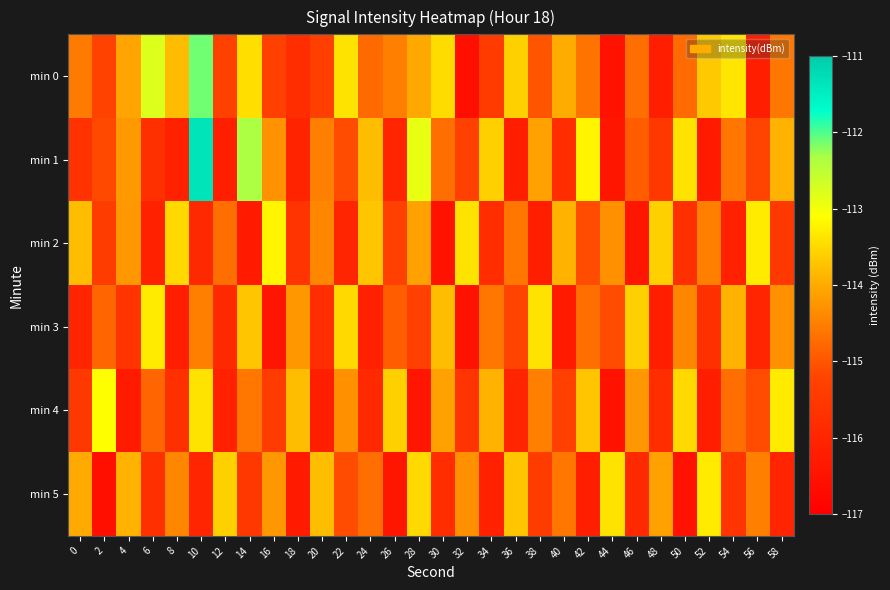

Reading right to left, what are all the values shown in this chart?

min 0: 58=-114.6	56=-116.2	54=-113.4	52=-113.7	50=-114.7	48=-116.2	46=-114.7	44=-116.5	42=-114.6	40=-114.0	38=-115.0	36=-113.6	34=-115.4	32=-116.6	30=-113.5	28=-114.0	26=-114.5	24=-114.7	22=-113.4	20=-115.3	18=-115.8	16=-115.3	14=-113.4	12=-115.3	10=-112.1	8=-113.8	6=-112.8	4=-114.1	2=-115.2	0=-114.6
min 1: 58=-113.9	56=-115.2	54=-114.6	52=-116.3	50=-113.4	48=-115.5	46=-114.9	44=-116.4	42=-113.2	40=-115.8	38=-114.1	36=-116.2	34=-113.6	32=-115.3	30=-114.7	28=-112.9	26=-116.0	24=-113.8	22=-115.1	20=-114.5	18=-116.1	16=-114.3	14=-112.3	12=-116.1	10=-111.4	8=-116.1	6=-115.7	4=-114.2	2=-115.1	0=-115.7
min 2: 58=-115.5	56=-113.3	54=-116.1	52=-114.5	50=-115.7	48=-113.6	46=-116.4	44=-114.3	42=-115.1	40=-113.9	38=-116.2	36=-114.6	34=-115.8	32=-113.4	30=-116.5	28=-114.1	26=-115.3	24=-113.7	22=-116.0	20=-114.4	18=-115.6	16=-113.2	14=-116.3	12=-114.7	10=-115.9	8=-113.5	6=-116.1	4=-114.2	2=-115.4	0=-113.8
min 3: 58=-114.3	56=-116.0	54=-113.9	52=-115.7	50=-114.4	48=-116.2	46=-113.6	44=-115.1	42=-114.7	40=-116.3	38=-113.4	36=-115.2	34=-114.6	32=-116.5	30=-113.8	28=-115.3	26=-114.9	24=-116.1	22=-113.5	20=-115.8	18=-114.2	16=-116.4	14=-113.7	12=-115.9	10=-114.5	8=-116.2	6=-113.3	4=-115.6	2=-114.8	0=-116.0
min 4: 58=-113.3	56=-115.1	54=-114.7	52=-116.2	50=-113.5	48=-115.8	46=-114.2	44=-116.5	42=-113.7	40=-115.3	38=-114.5	36=-116.0	34=-113.9	32=-115.6	30=-114.1	28=-116.4	26=-113.6	24=-115.9	22=-114.3	20=-116.2	18=-113.8	16=-115.4	14=-114.6	12=-116.1	10=-113.4	8=-115.7	6=-114.8	4=-116.3	2=-113.1	0=-115.5
min 5: 58=-116.0	56=-114.5	54=-115.6	52=-113.3	50=-116.5	48=-114.1	46=-115.9	44=-113.4	42=-116.2	40=-114.6	38=-115.4	36=-113.7	34=-116.1	32=-114.3	30=-115.8	28=-113.5	26=-116.4	24=-114.7	22=-115.1	20=-113.8	18=-116.3	16=-114.2	14=-115.5	12=-113.6	10=-116.0	8=-114.4	6=-115.7	4=-113.9	2=-116.6	0=-114.0